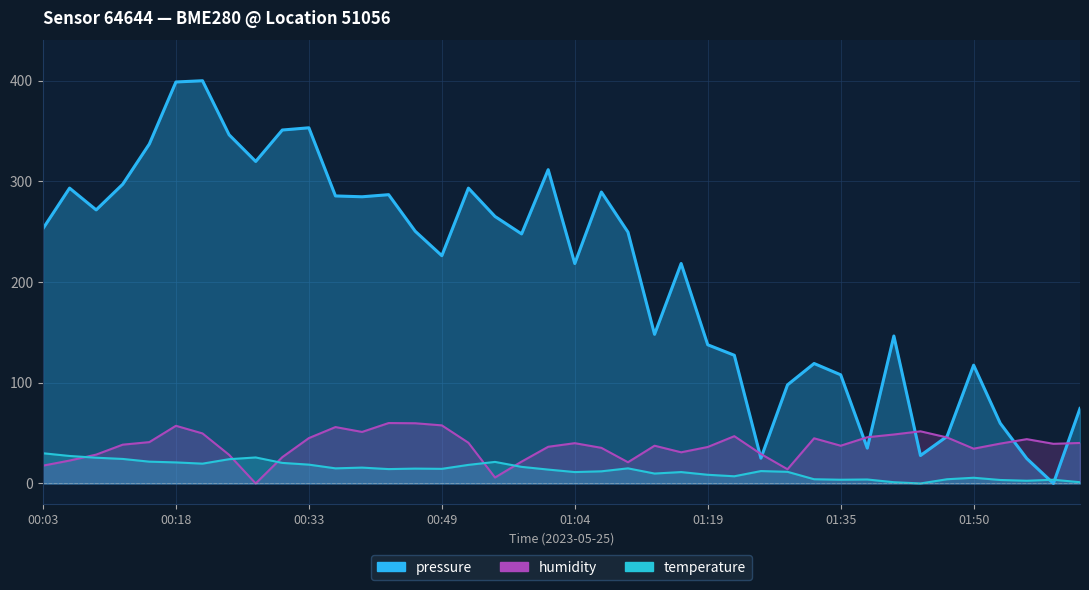

Which category has the lowest value in the humidity series?

00:27